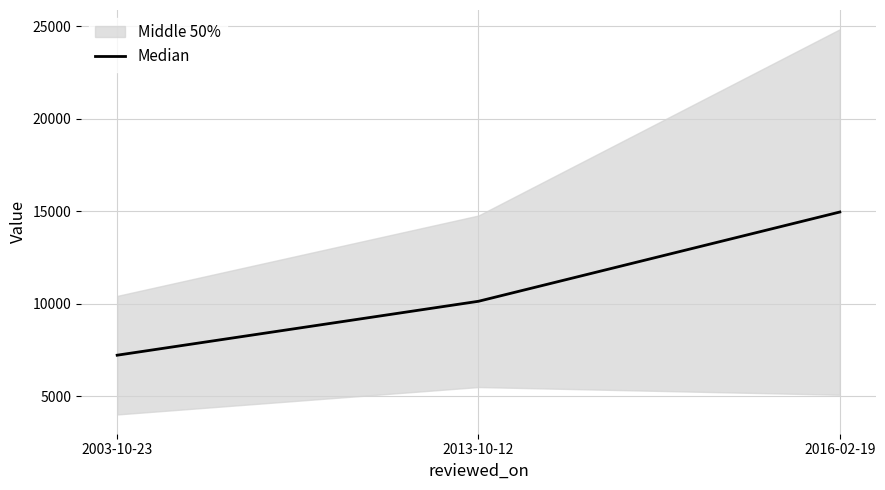

At which label is the value closest to 11092?

2013-10-12